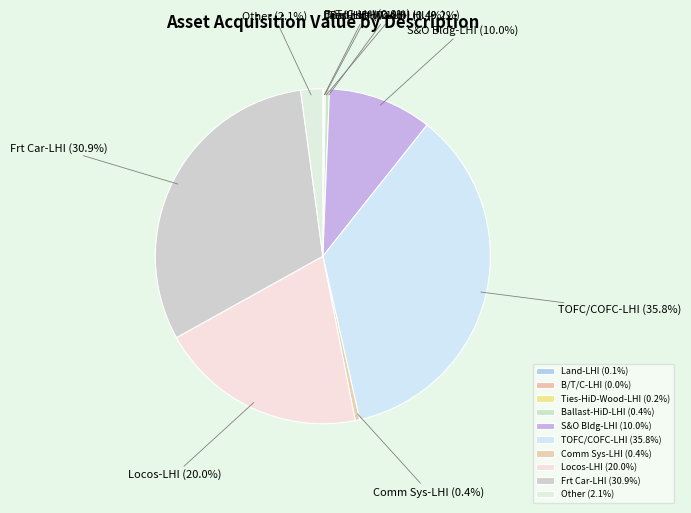

What is the ratio of the value at Other to the value at Ballast-HiD-LHI?

5.3